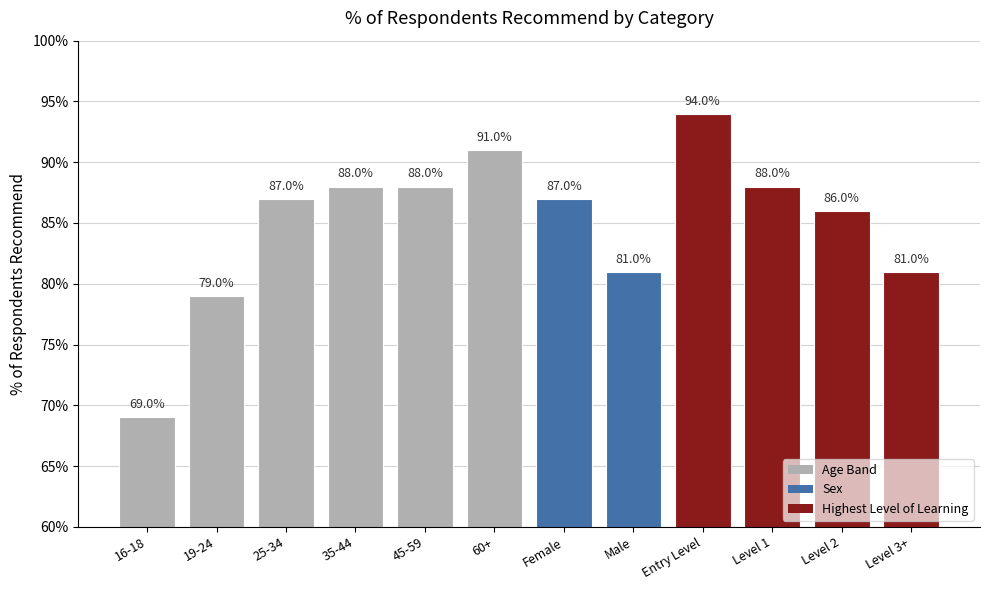

What is the value of the 1st bar from the left?

0.7